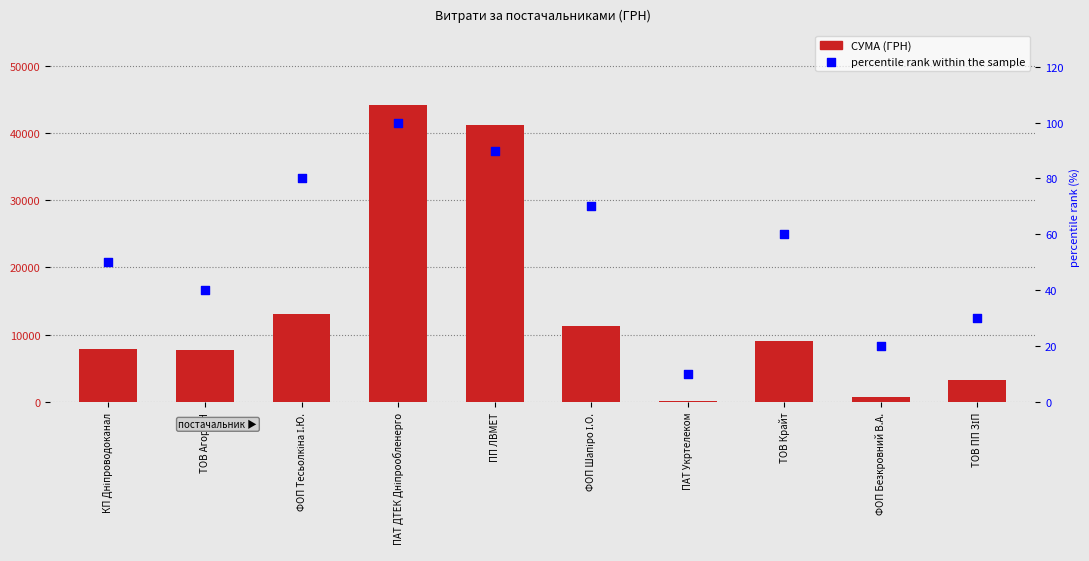

What are all the series names shown in the legend?

СУМА (ГРН), percentile rank within the sample